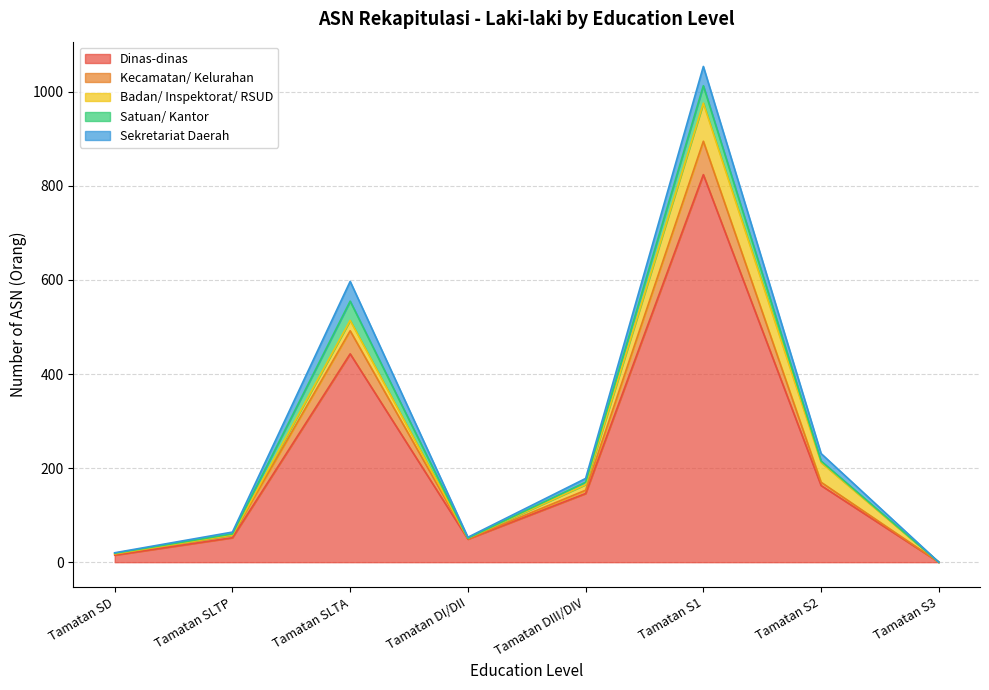

Which series has the widest spread of values?

Dinas-dinas